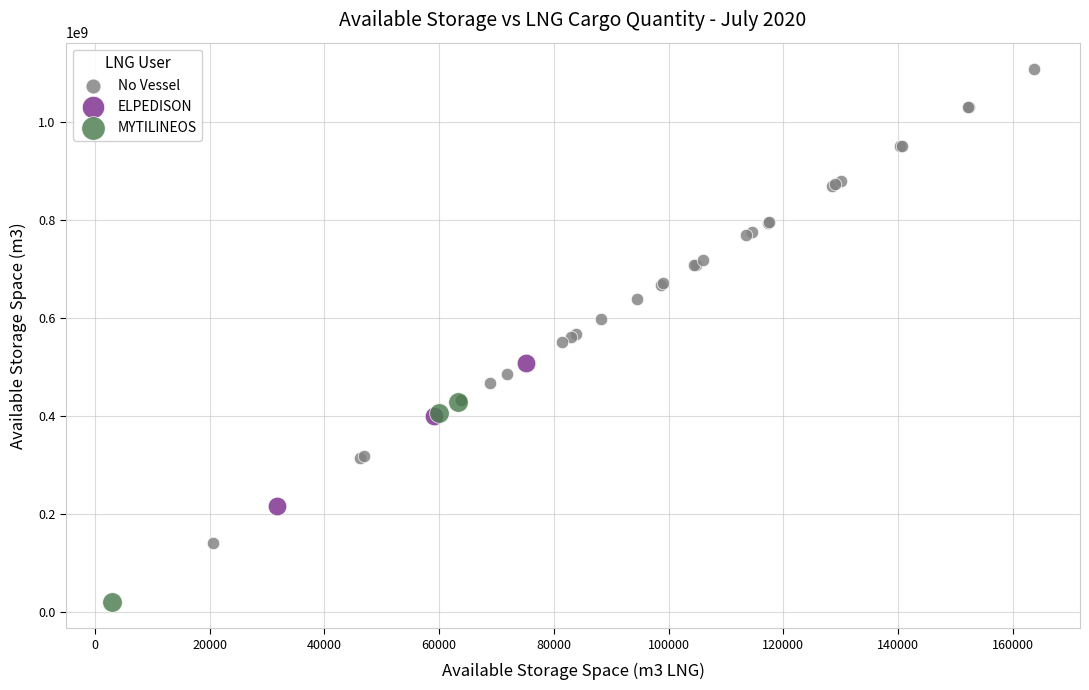

Which series contains the highest Y value?

No Vessel